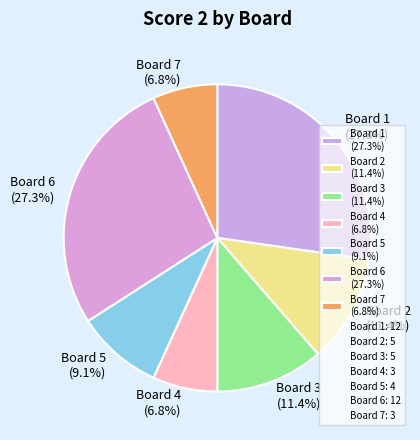

Is there a majority slice in this chart?

No